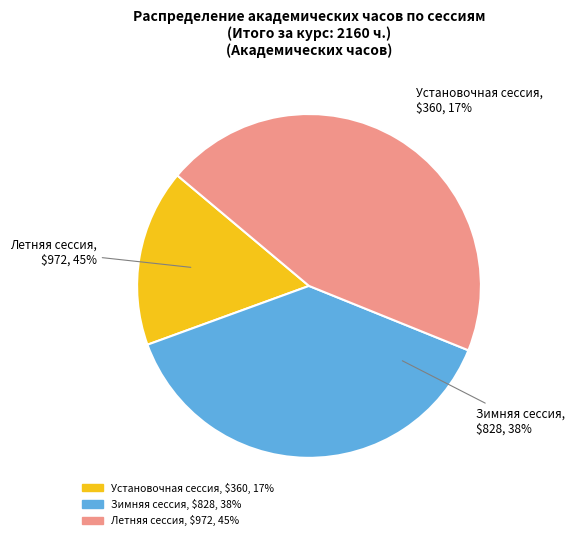

Is it true that Зимняя сессия is 38% of the pie?

True